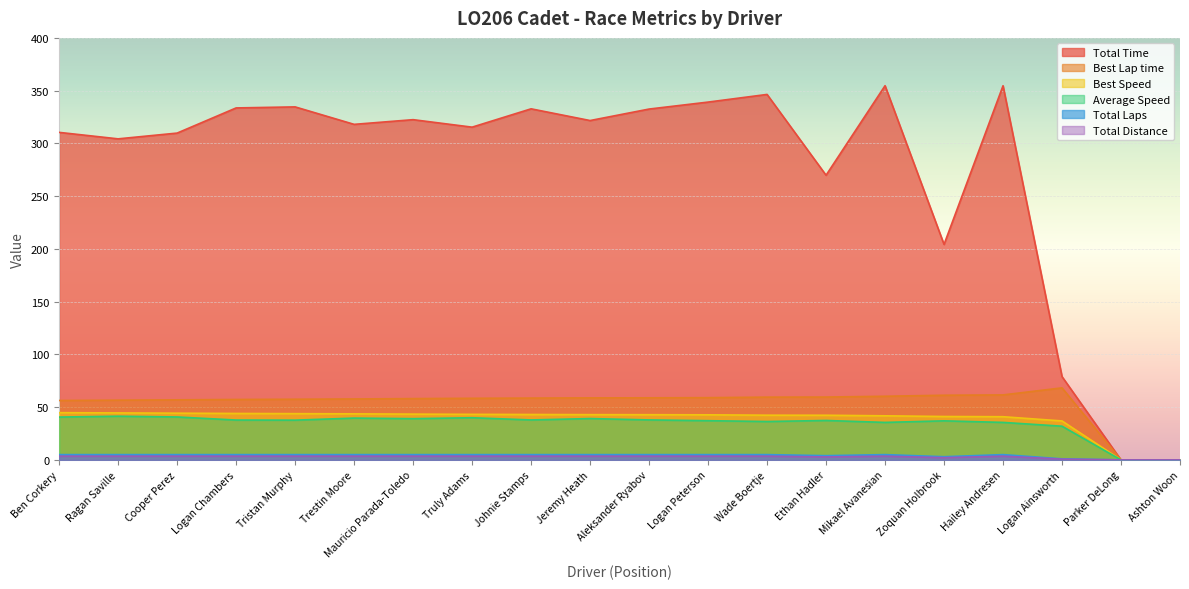

What position from the left is Cooper Perez?

3